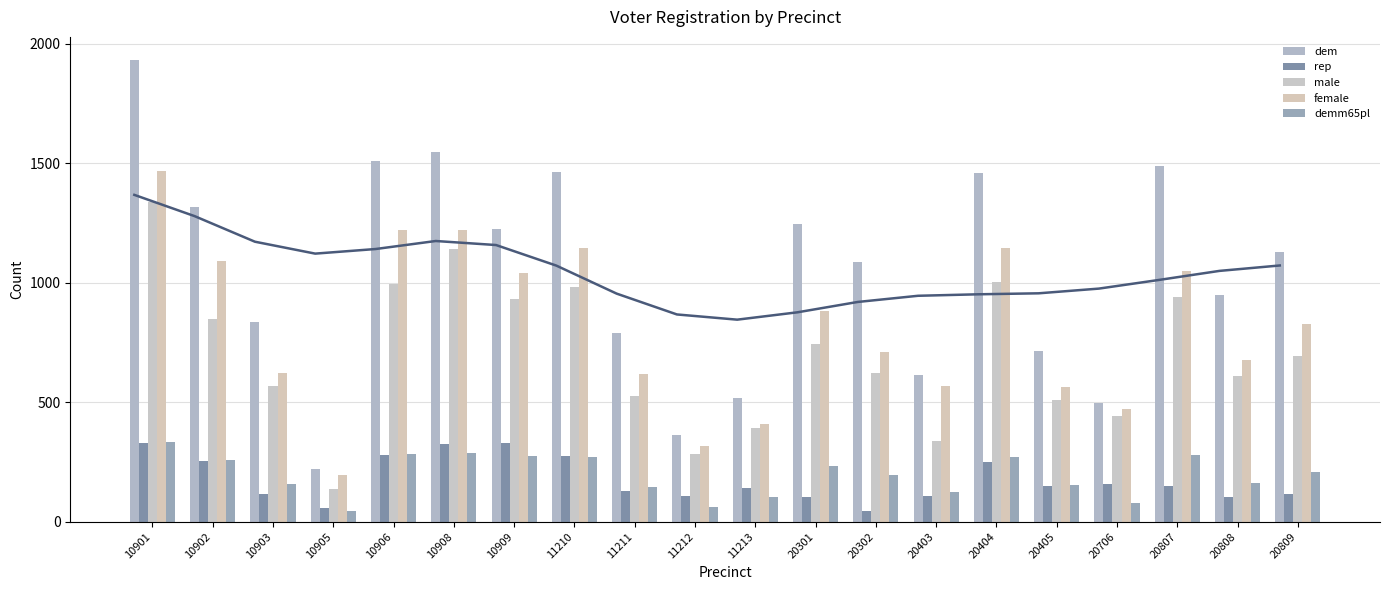

What is the sum of all demm65pl values?

3931